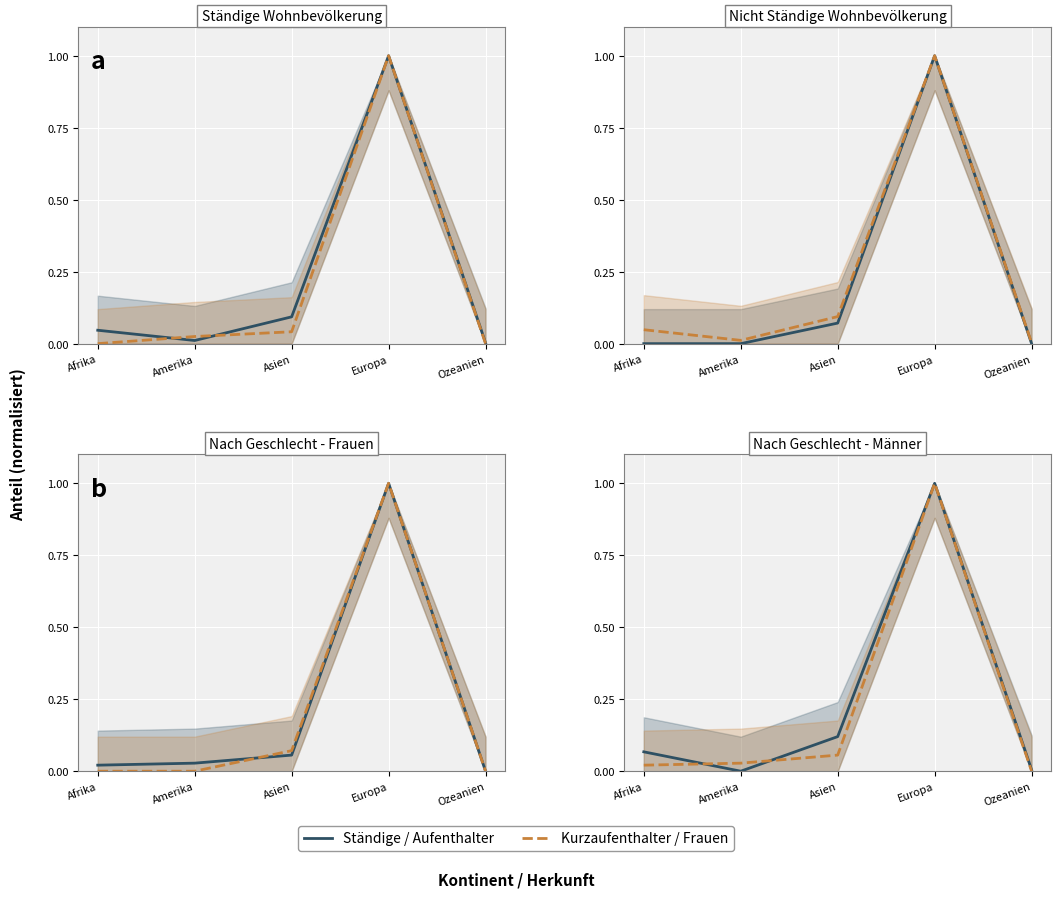

What is the highest value of the Ständige / Aufenthalter series?

1.0